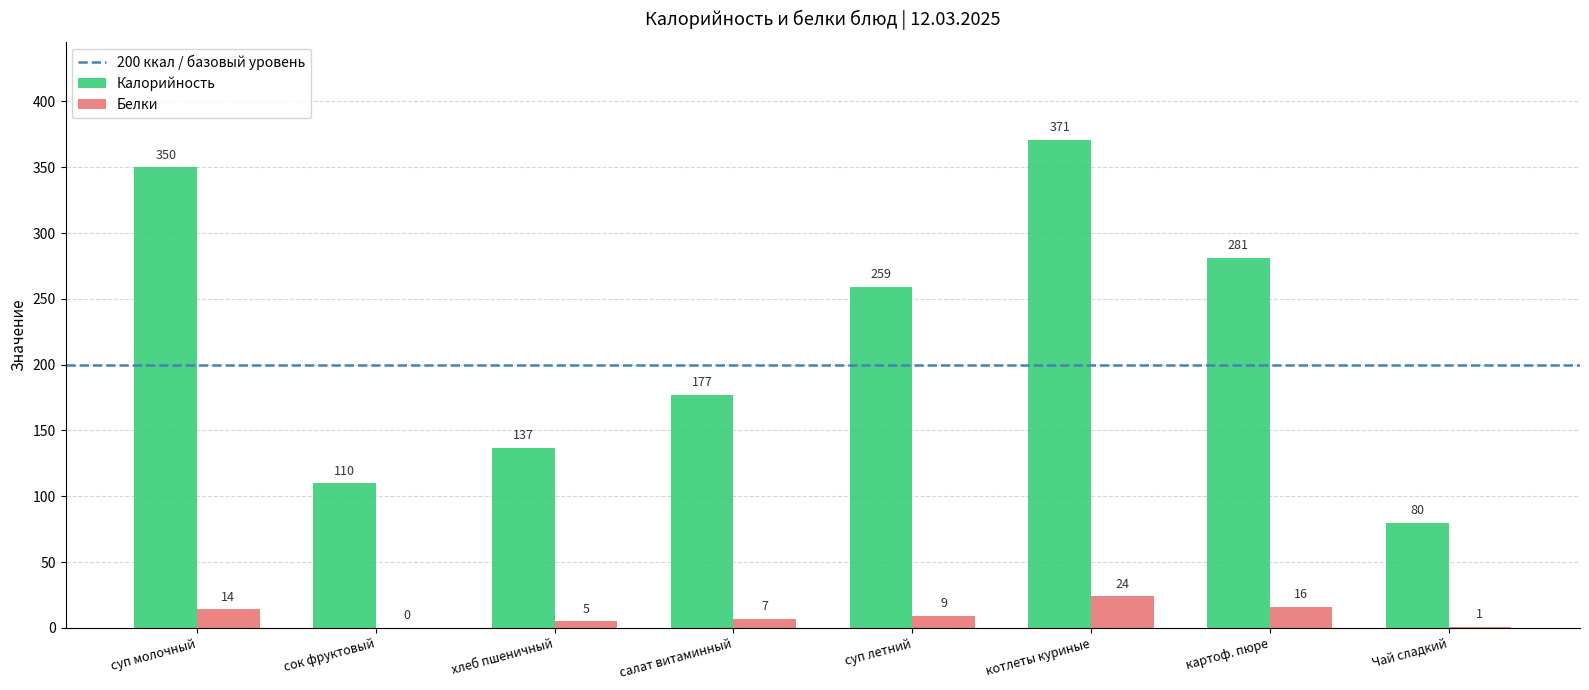

Between салат витаминный and картоф. пюре, which series saw the biggest shift?

Калорийность